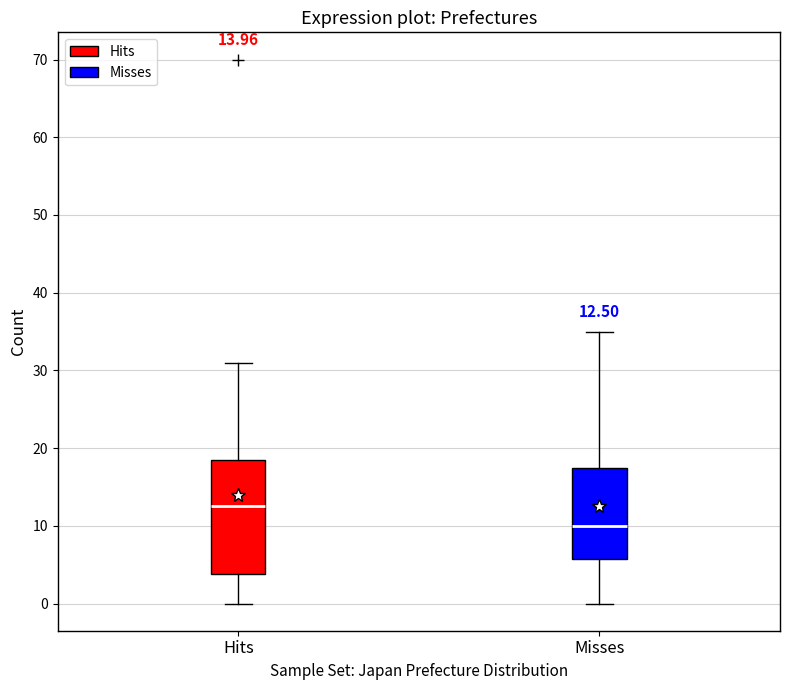

Which box is the tallest, from its lower edge to its upper edge?

Hits